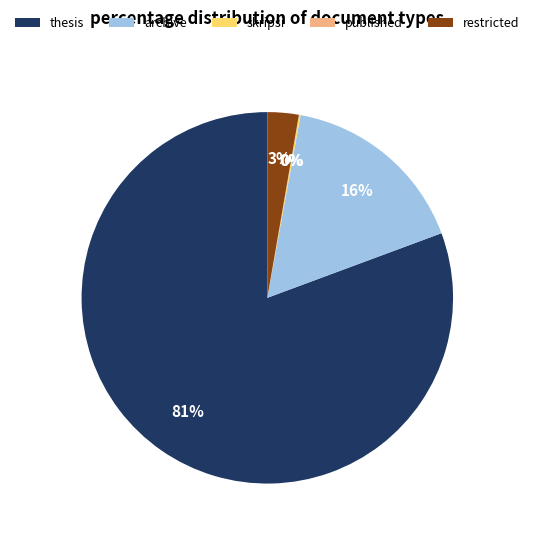

Is it true that archive is 16% of the pie?

True